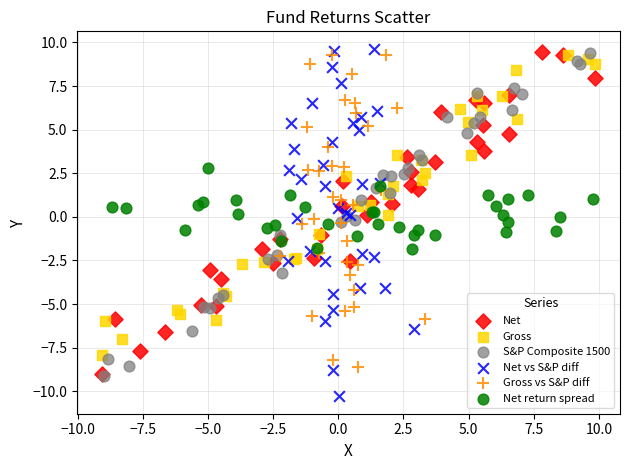

Which series contains the lowest Y value?

Net vs S&P diff